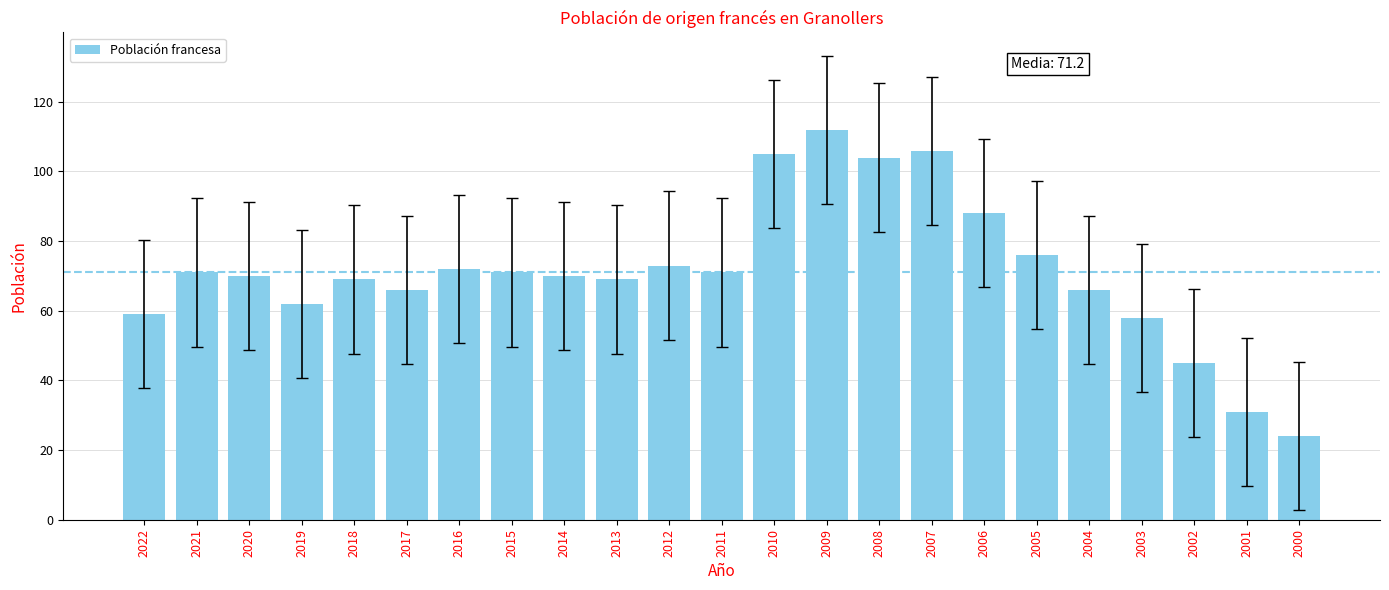

What value does the data have at 2016?

72